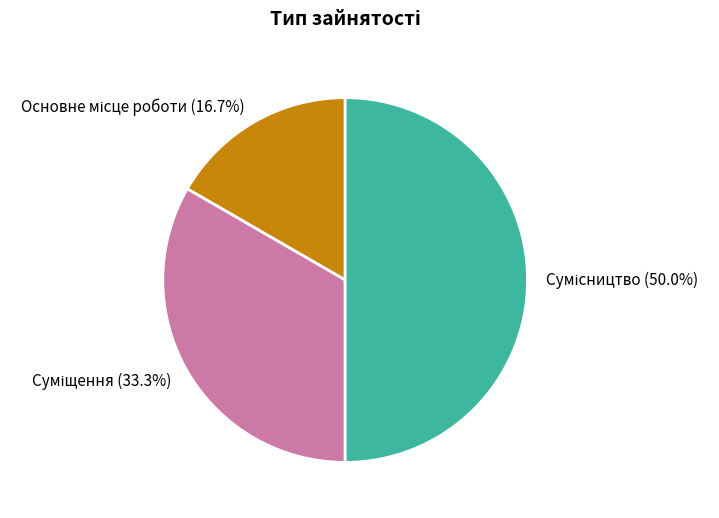

How many segments does this pie chart have?

3